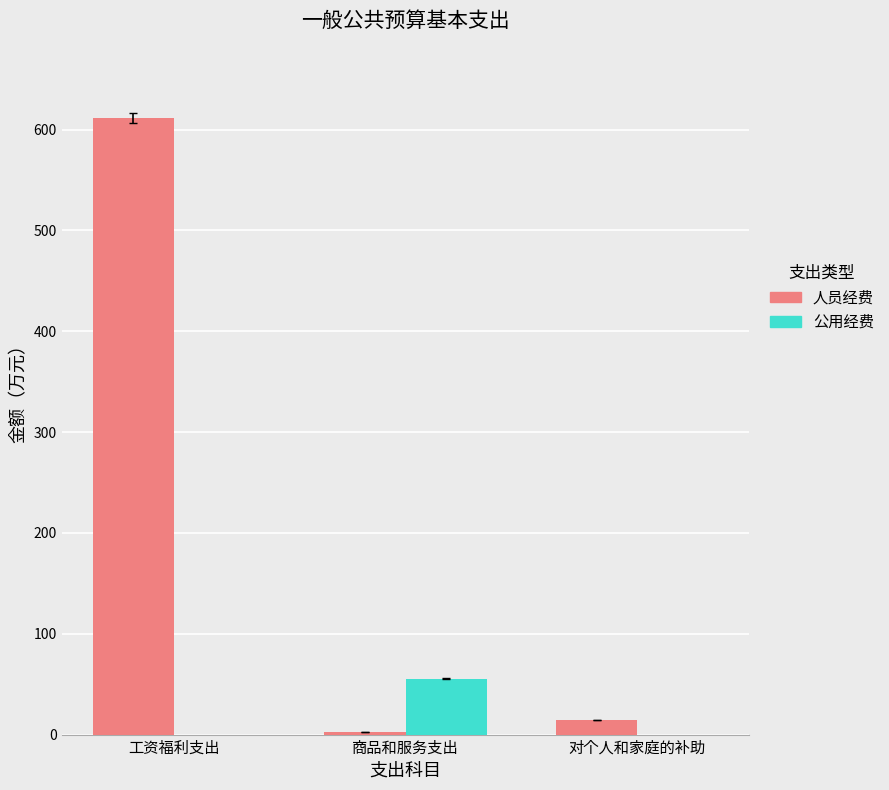

How many data points in 人员经费 are above 14?

2